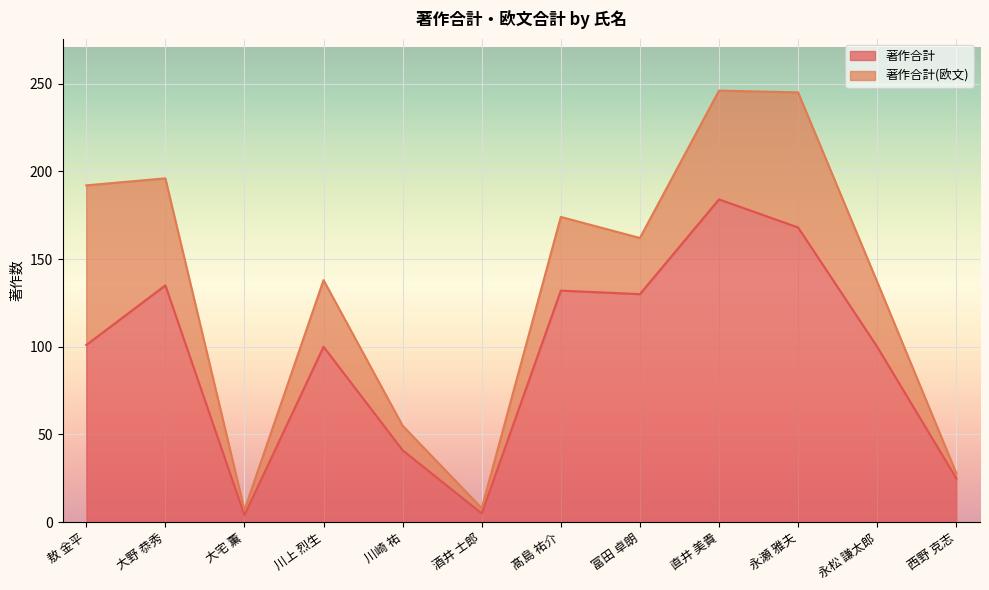

Which category has the highest value across all series?

直井 美貴